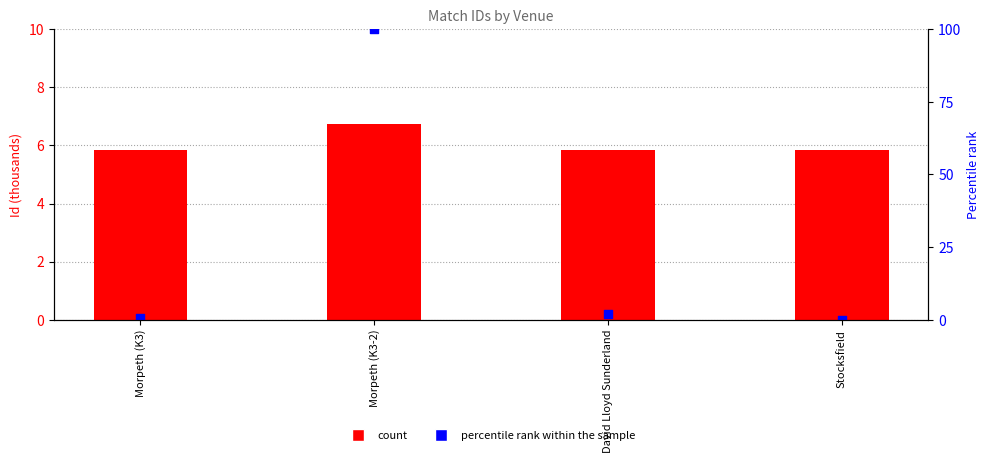

At which category is the sum across all series the highest?

Morpeth (K3-2)